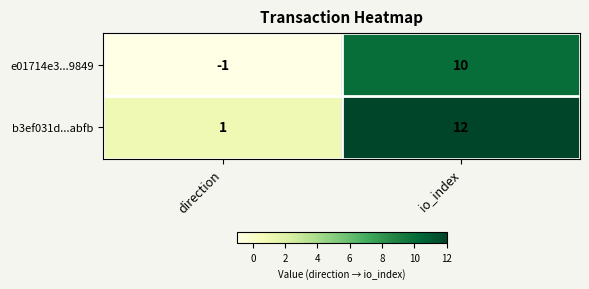

What is the difference between the maximum and minimum values in the e01714e3...9849 series?

11